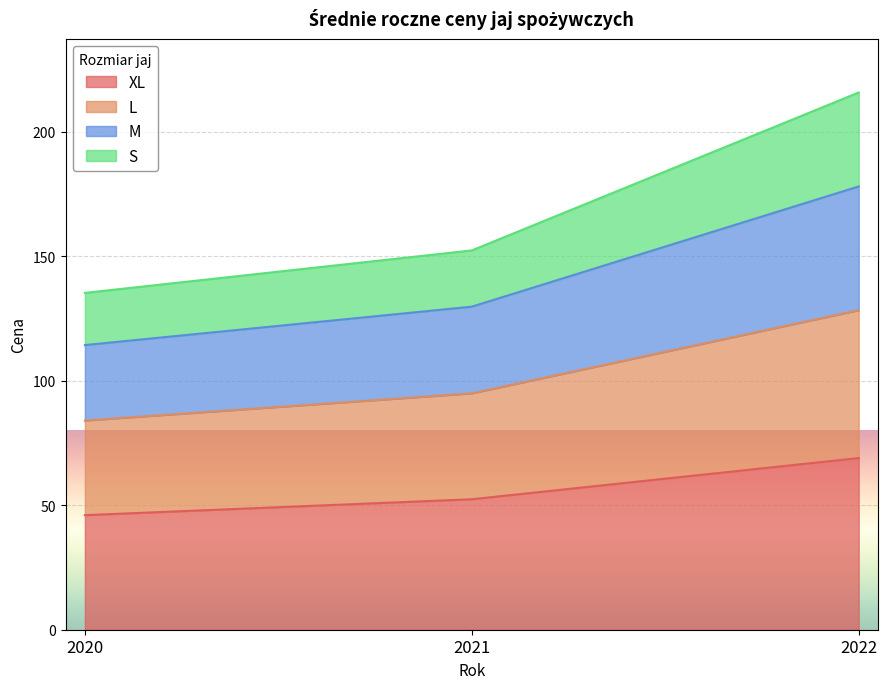

Rank the categories by M value from highest to lowest.

2022, 2021, 2020